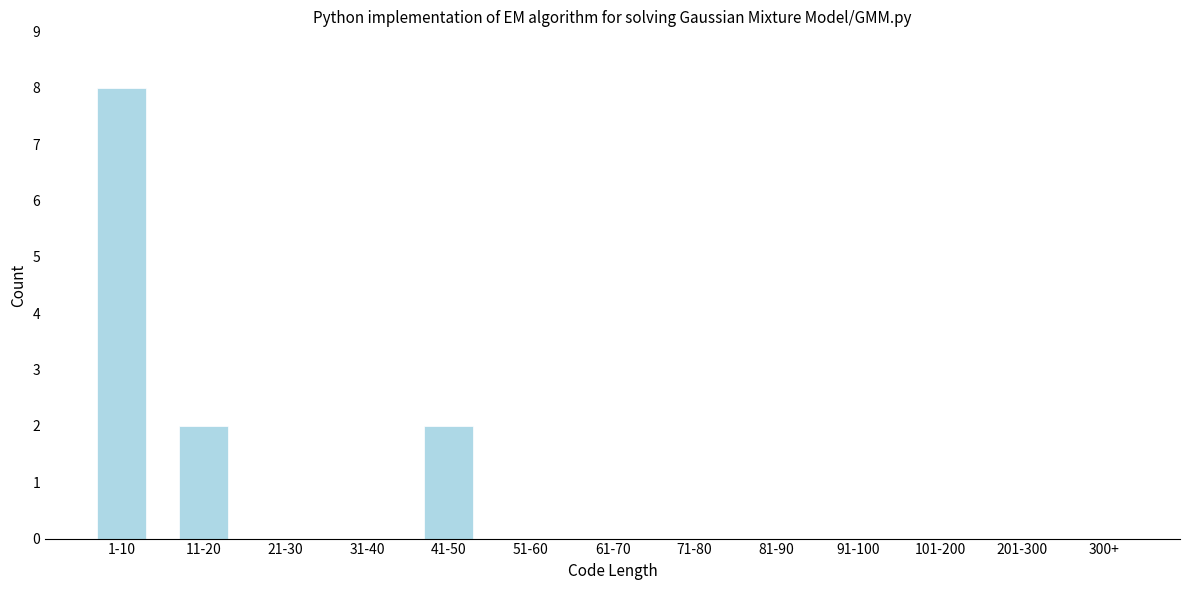

Reading left to right, transcribe all the data shown in this chart.

1-10=8	11-20=2	21-30=0	31-40=0	41-50=2	51-60=0	61-70=0	71-80=0	81-90=0	91-100=0	101-200=0	201-300=0	300+=0